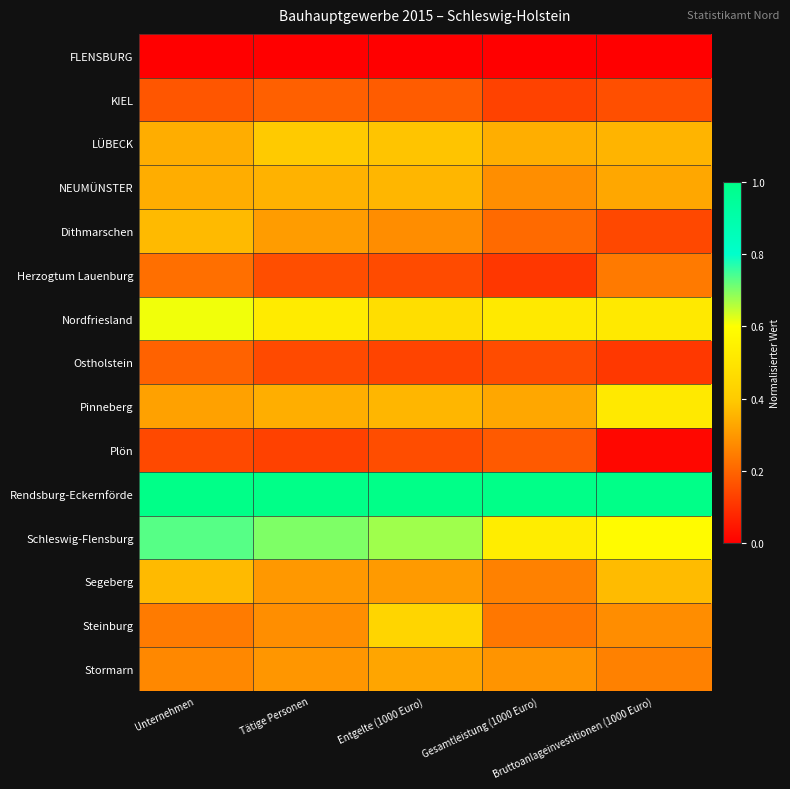

How many categories are shown in the chart?

5